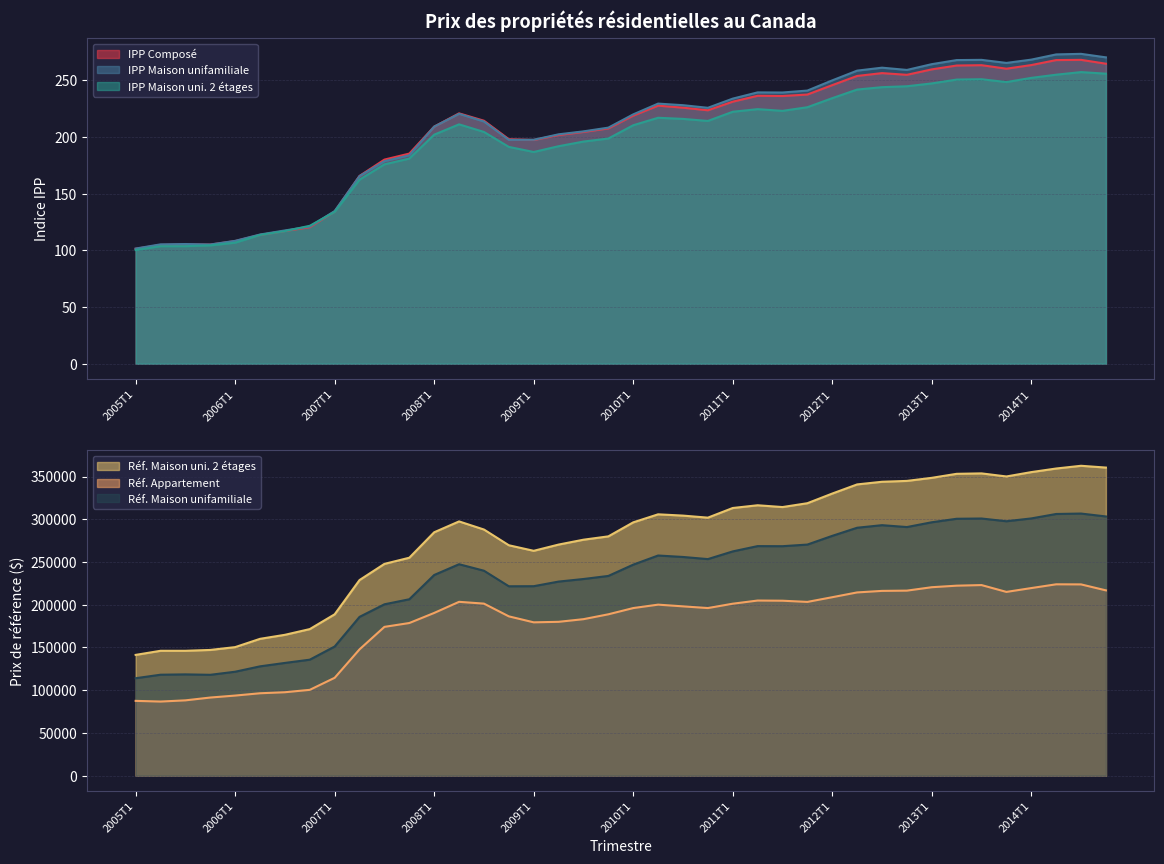

What is the average value of the Réf. Maison unifamiliale series?

230925